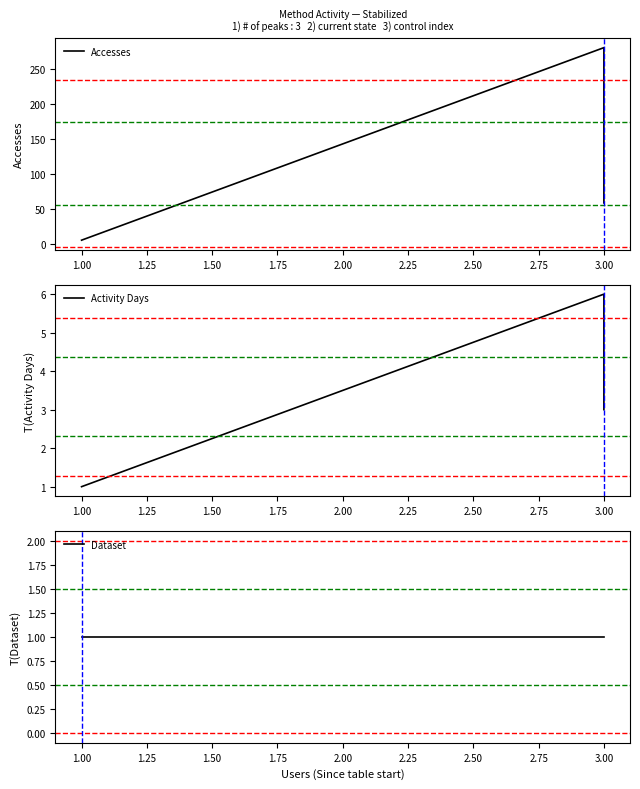

How many data points does each series have?

3